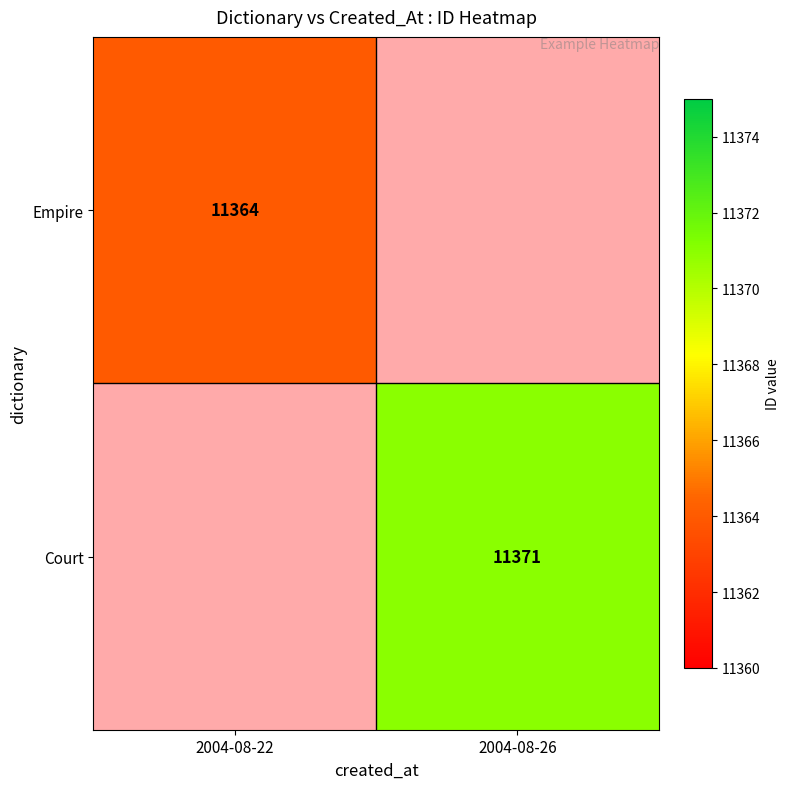

Is it true that Court equals 6239 at 2004-08-26?

False